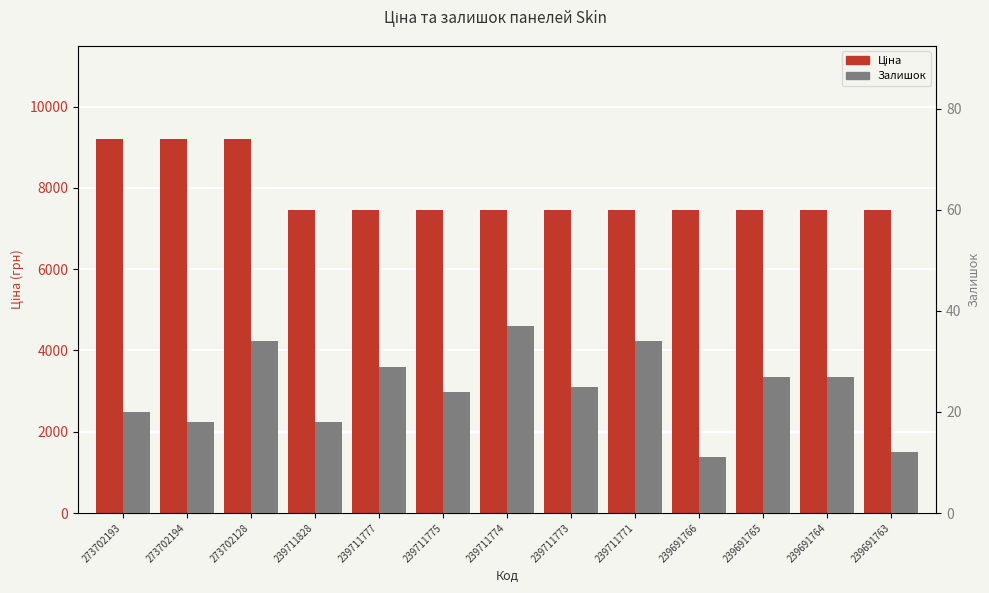

Where is Ціна nearest to the value 8320?

239711828